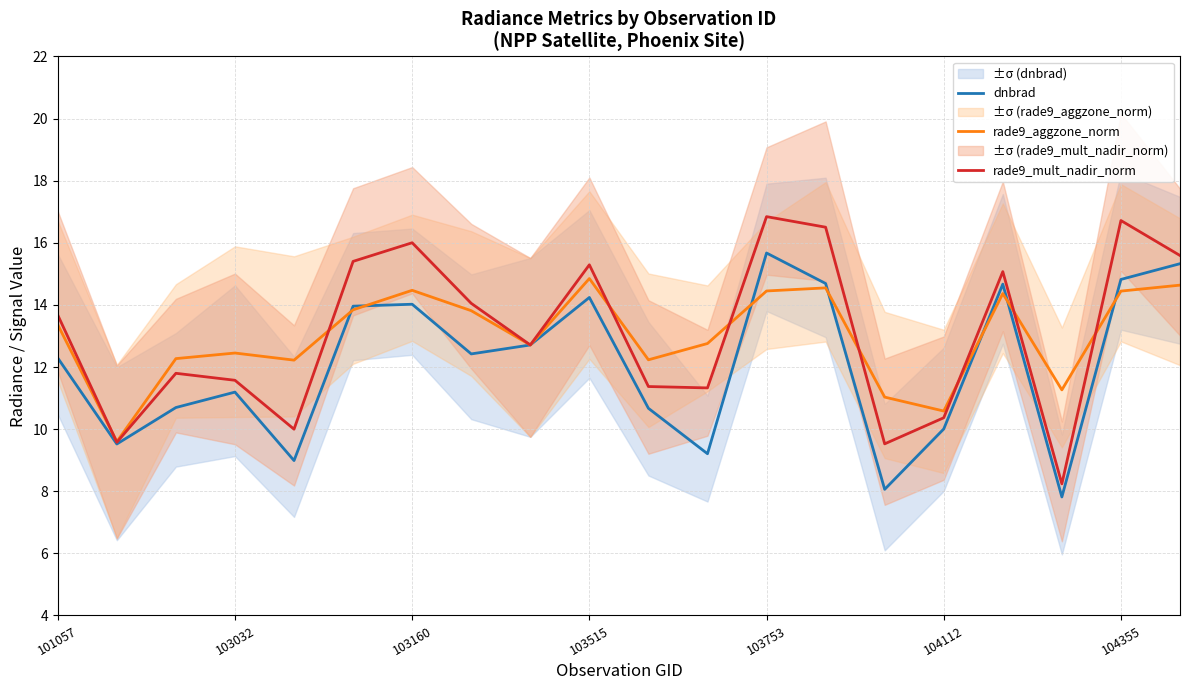

What is the value of the dnbrad point at the 1st from the left?

12.3